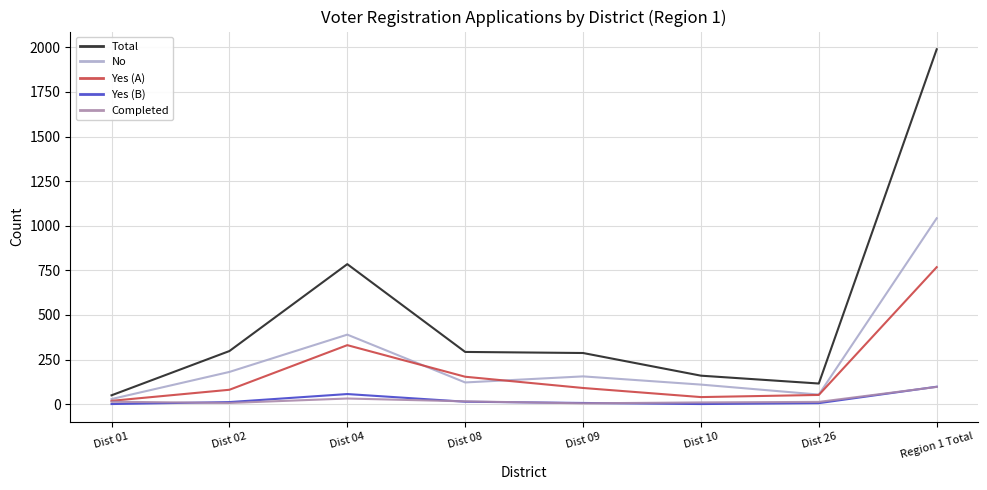

What is the highest value of the Yes (B) series?

98